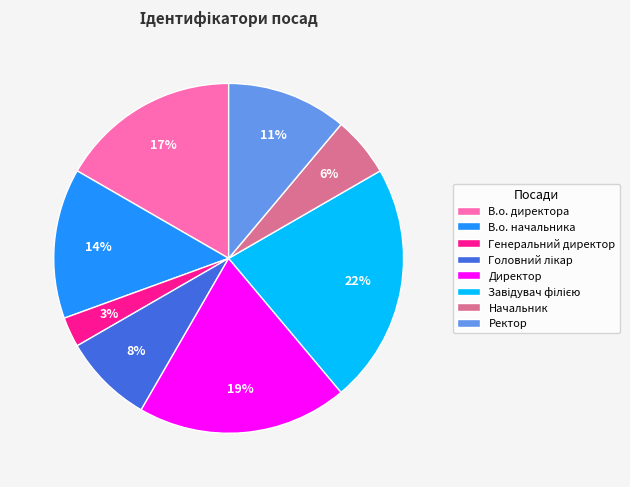

How many slices are in this pie chart?

8